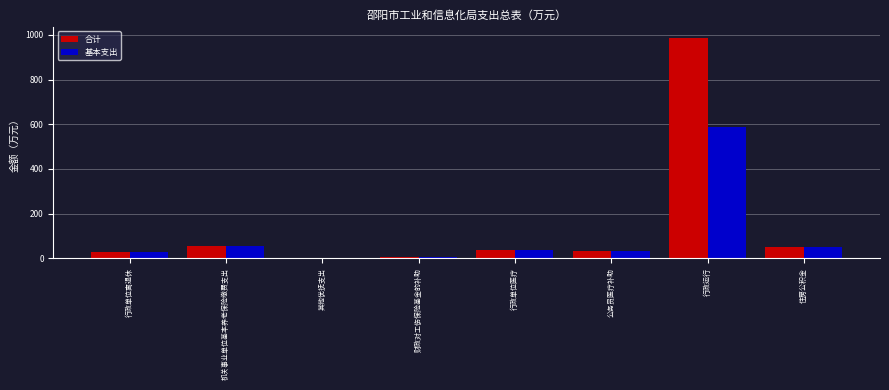

Does the chart contain stacked bars?

No